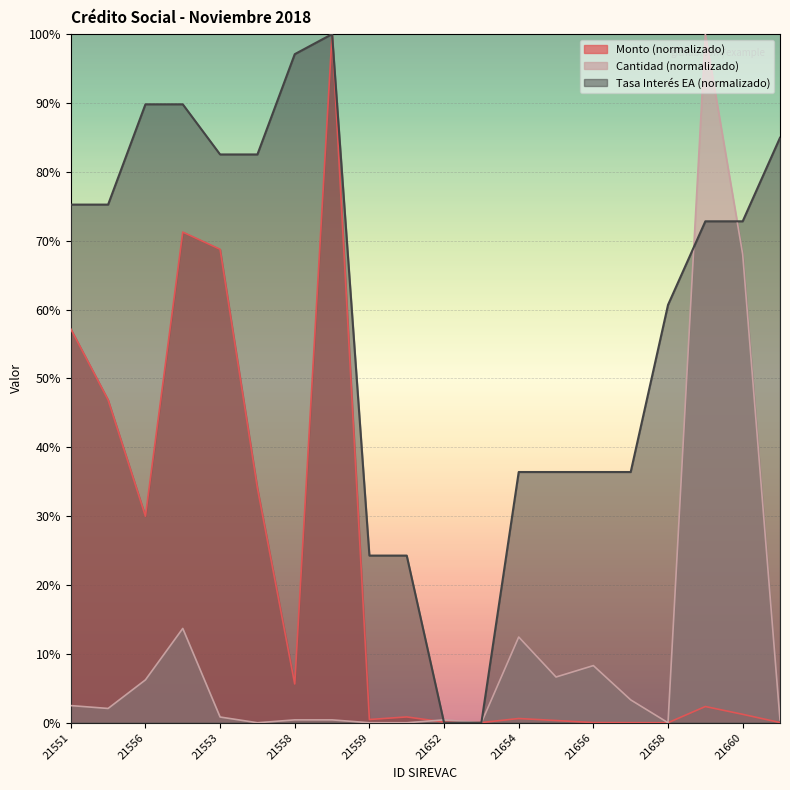

What is the label of the 18th point from the left?

21659